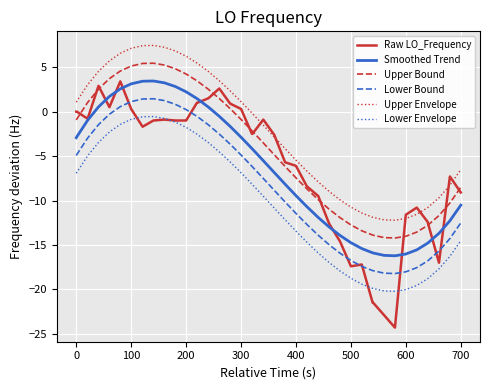

What is the greatest value displayed?

7.4